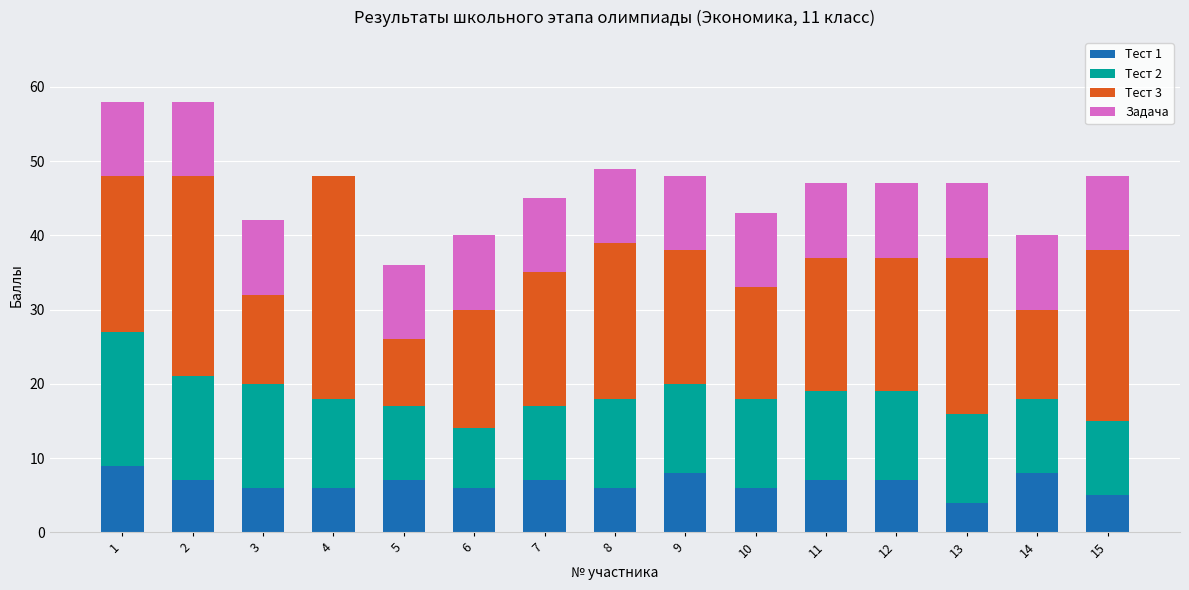

The value of Тест 1 at 4 is 6. True or false?

True